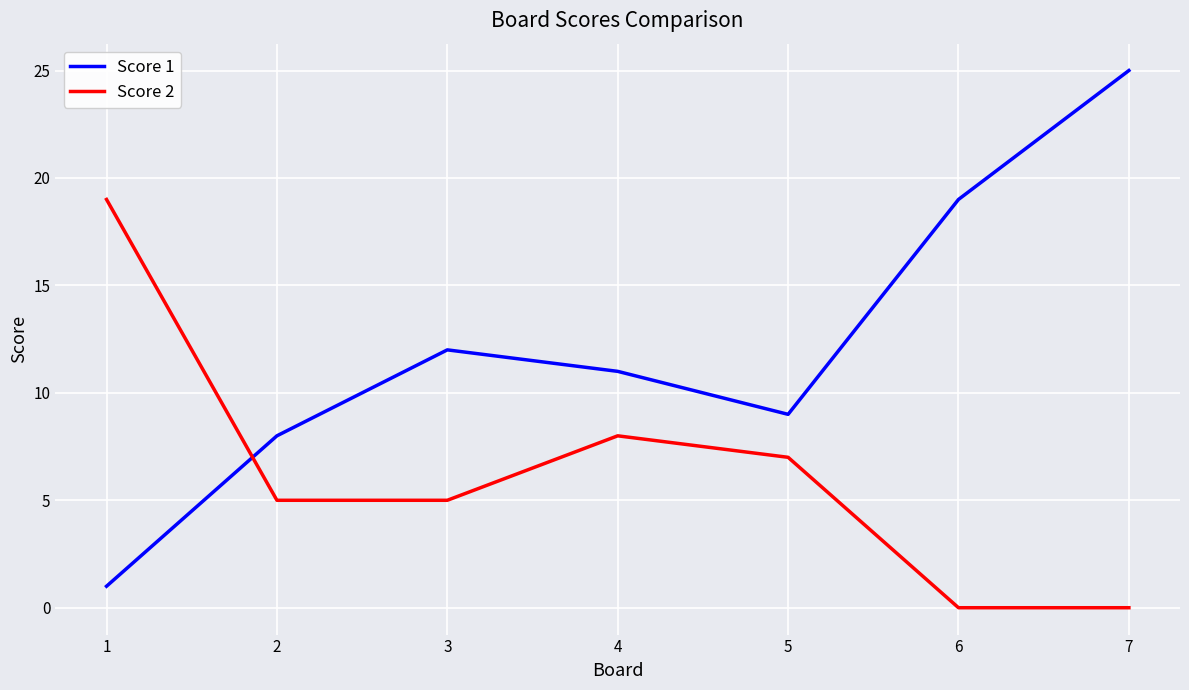

Between which two adjacent categories do Score 2 and Score 1 first intersect?

1 and 2